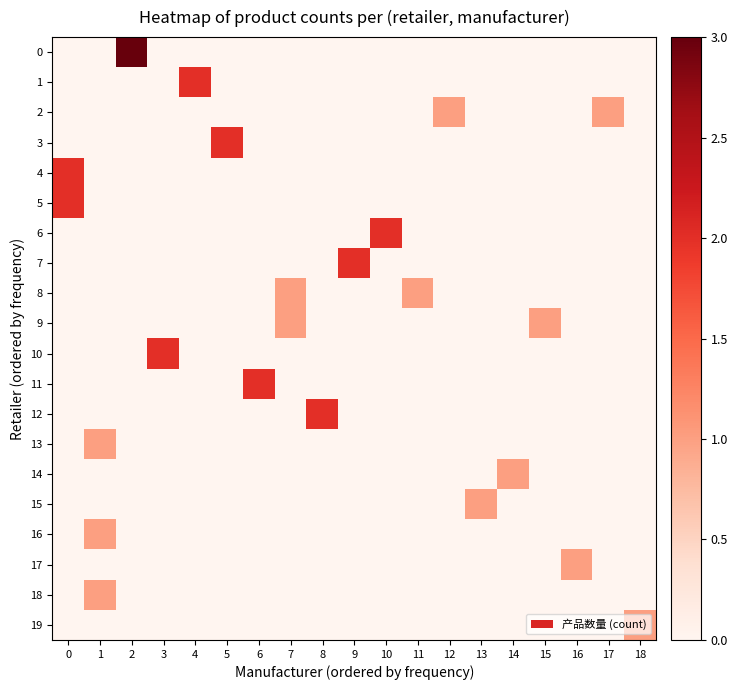

Which series changed the most between 2 and 14?

row_0